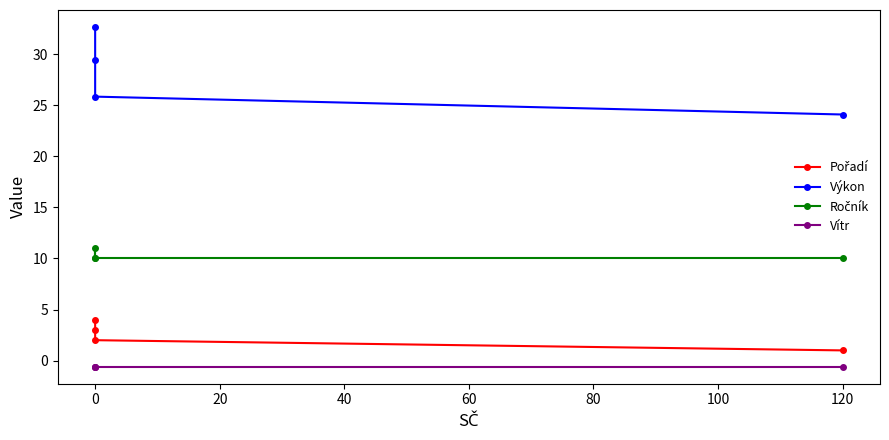

What is the greatest value displayed?

32.7